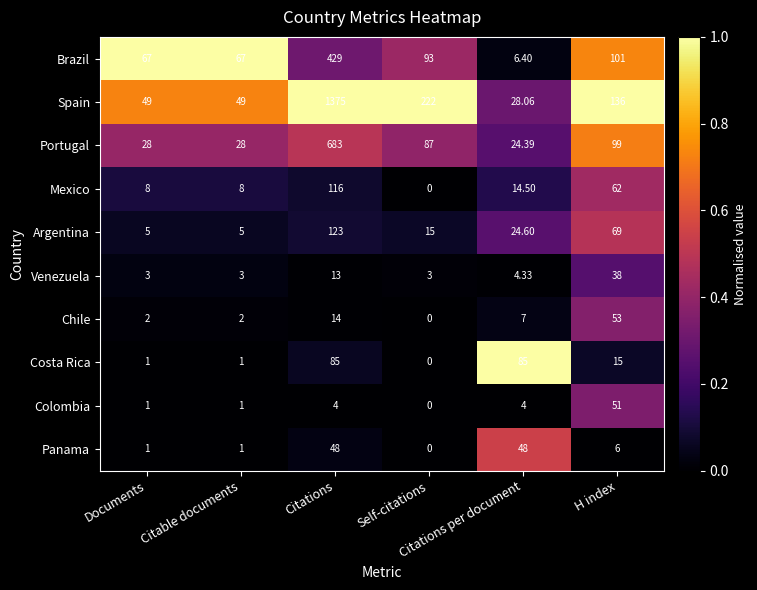

List the series in order of their peak value, highest first.

Spain, Portugal, Brazil, Argentina, Mexico, Costa Rica, Chile, Colombia, Panama, Venezuela